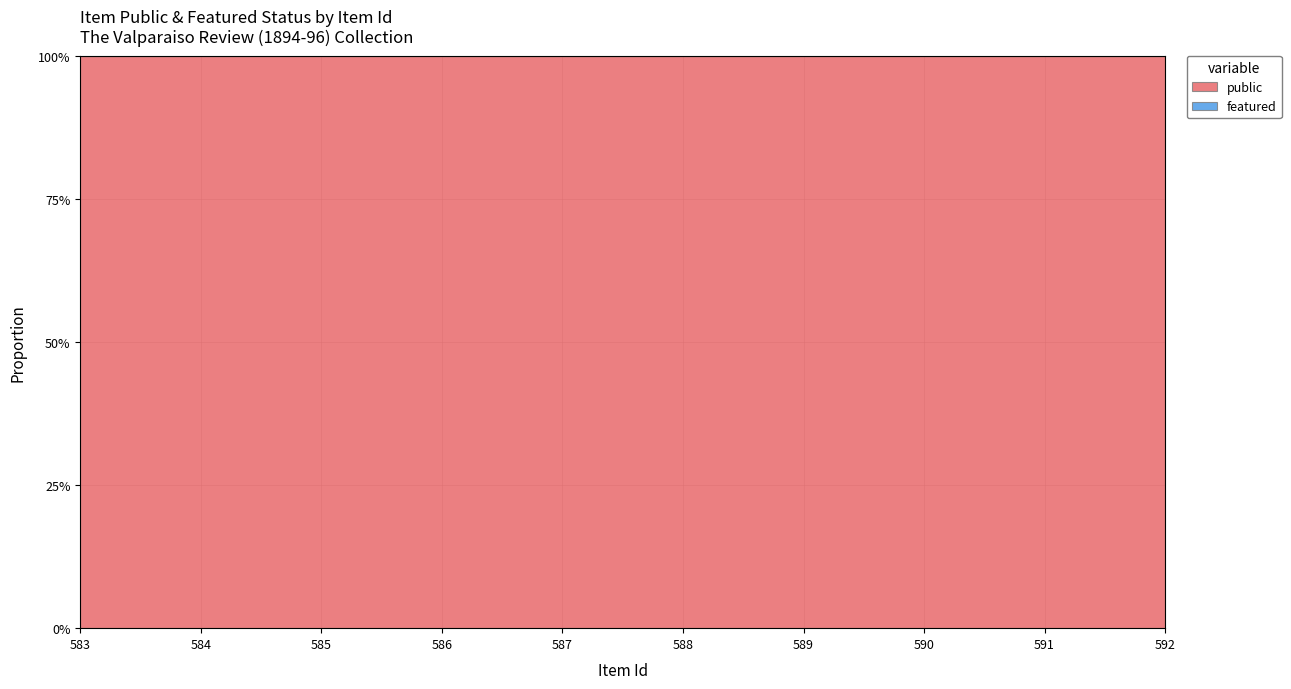

What is the maximum value shown in the chart?

1